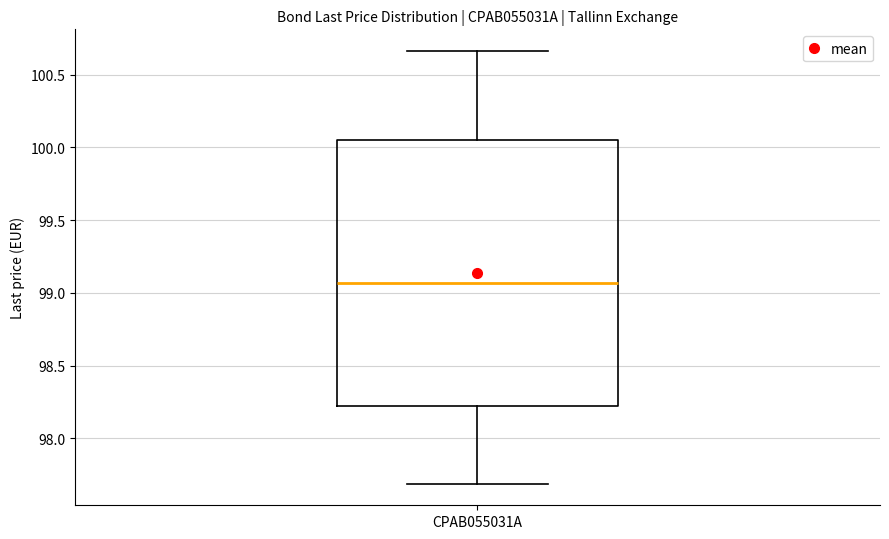

Transcribe this box plot: give where the median line is, the range the box spans, and where the two whiskers end, as read against the y-axis. The values are not printed on the chart, so give them approximately, as read against the axis.

median 99.05, box 98.20 to 100.05, whiskers 97.70 to 100.65